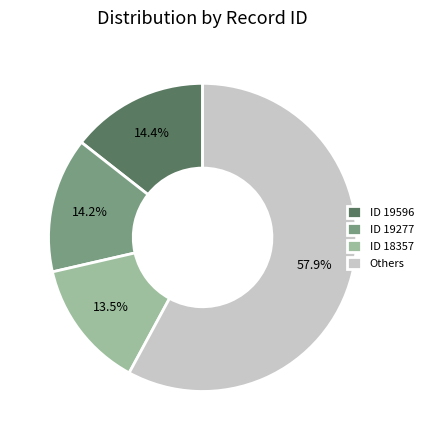

Which category has the biggest portion of the pie?

Others